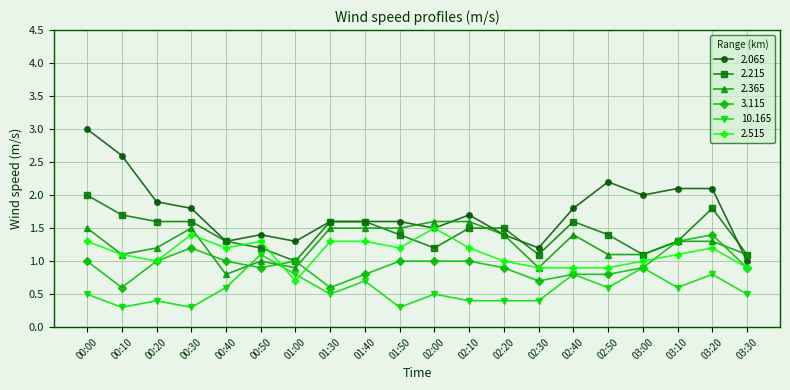

What is the label of the 20th point from the left?

03:30